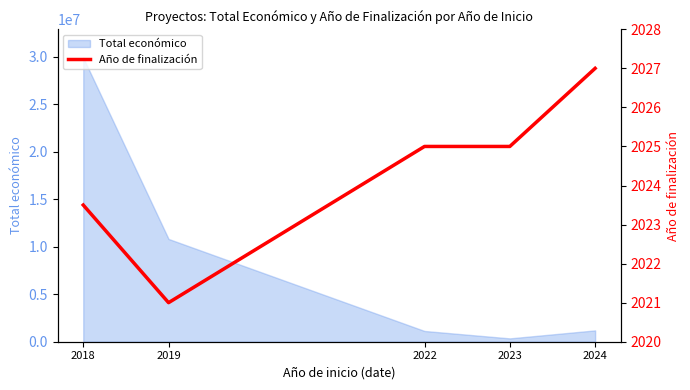

The value of Total económico at 2018 is 29899002. True or false?

True